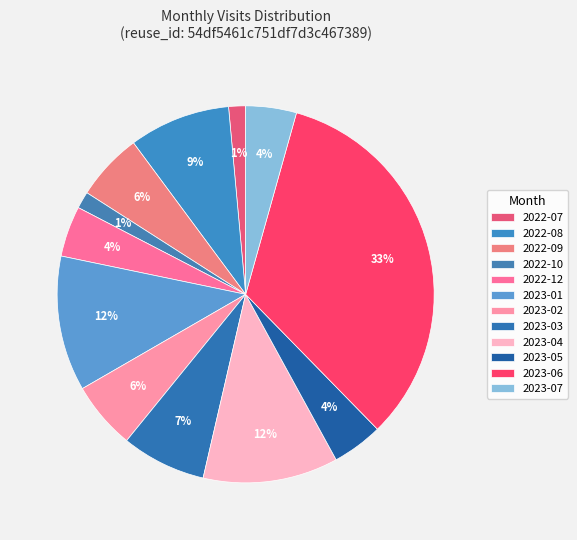

To the nearest percent, what is the difference between the 2023-03 and 2023-02 slice percentages?

1%